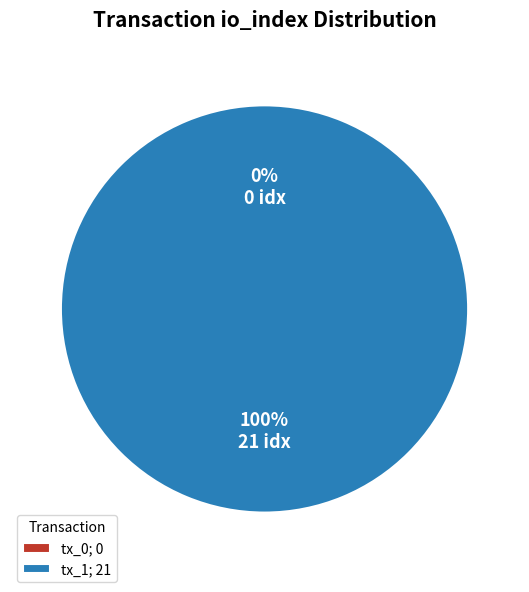

Is it true that tx_0 is 0% of the pie?

True